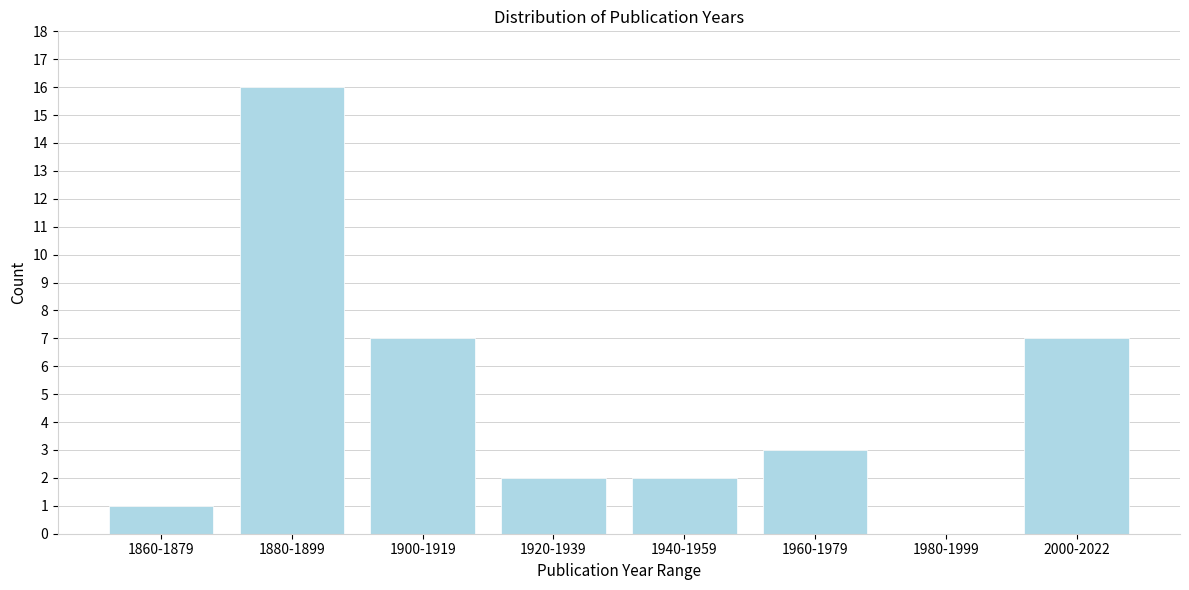

Reading left to right, transcribe all the data shown in this chart.

1860-1879=1	1880-1899=16	1900-1919=7	1920-1939=2	1940-1959=2	1960-1979=3	1980-1999=0	2000-2022=7